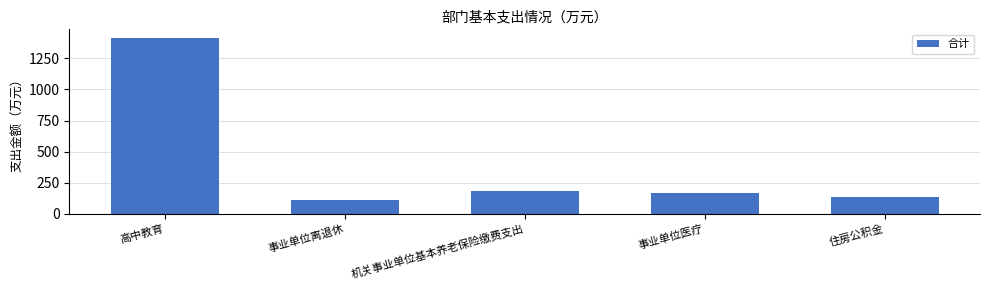

How many data points are less than 168?

2